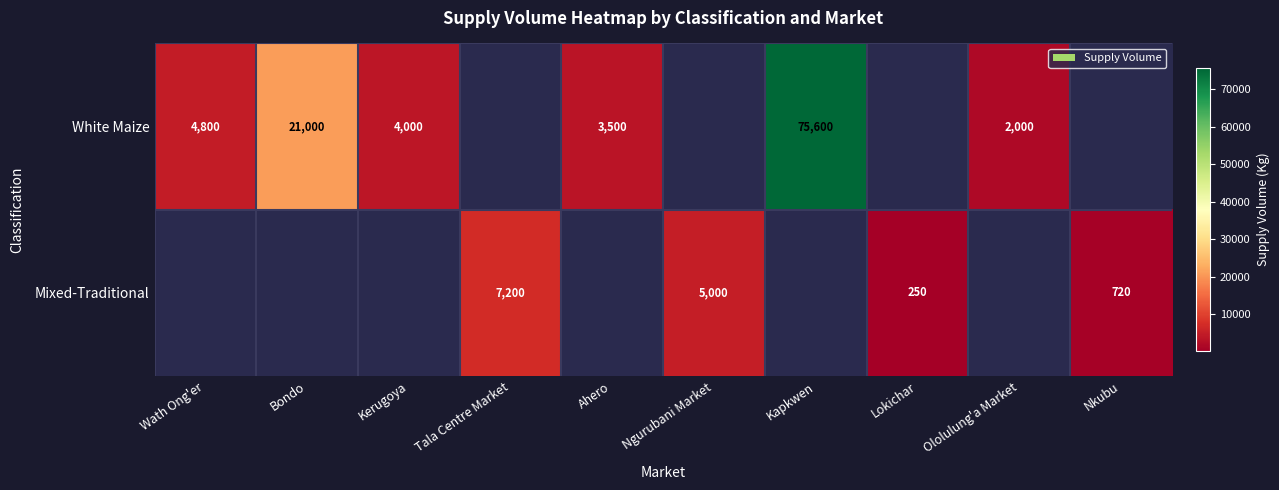

The value of White Maize at Bondo is 21000. True or false?

True